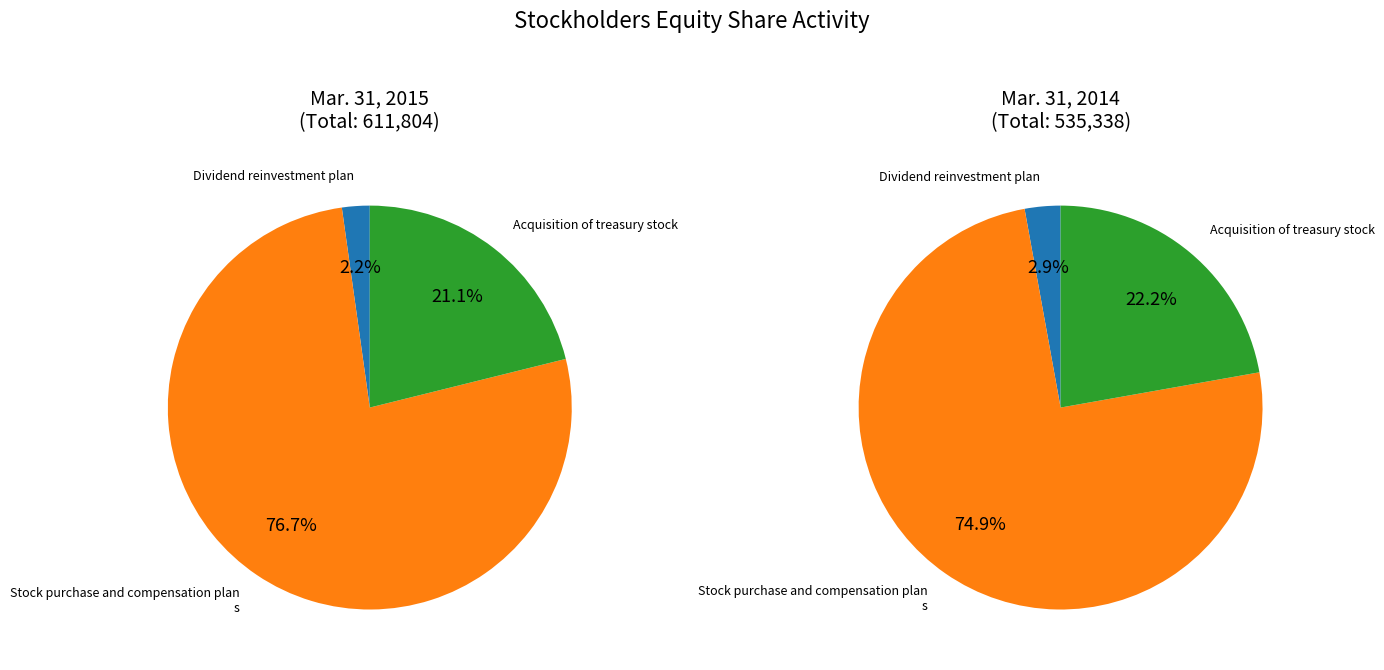

What is the majority slice?

Stock purchase and compensation plans, shares